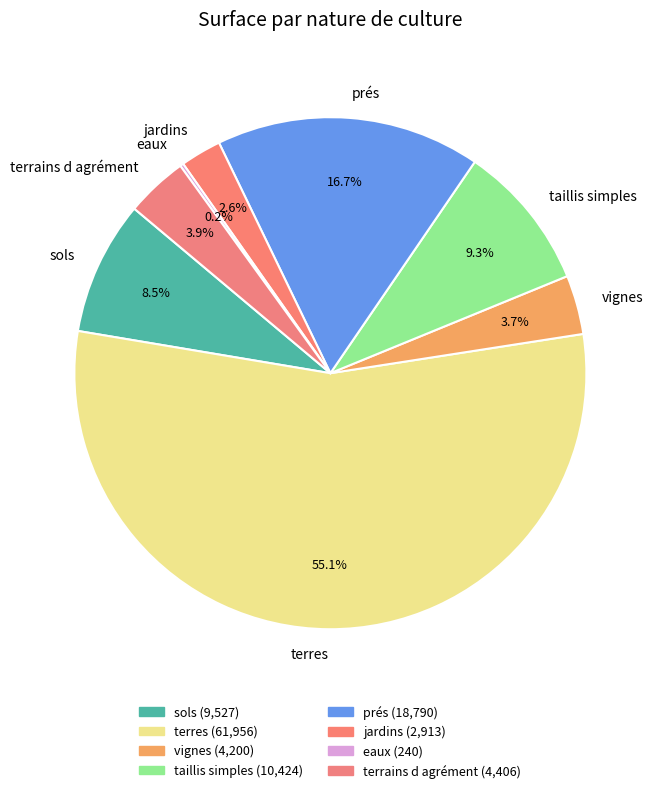

To the nearest percent, what portion does jardins represent?

3%